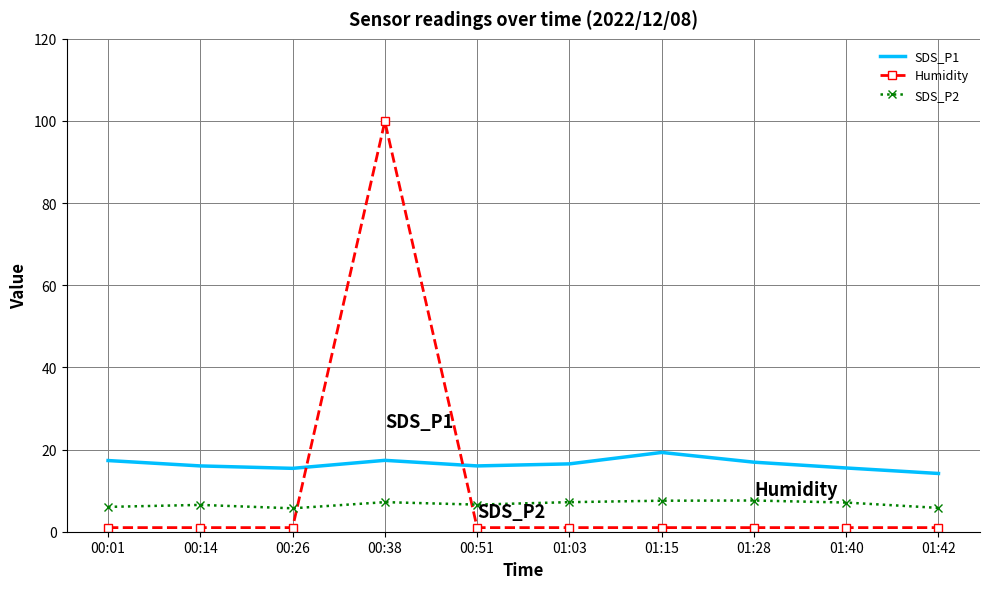

What is the minimum value shown in the chart?

1.0